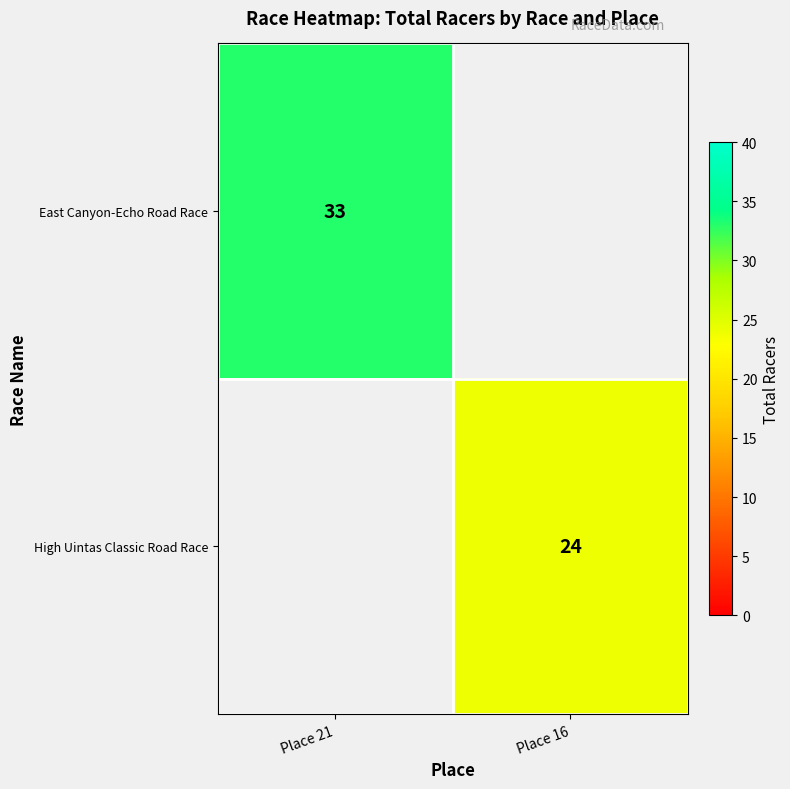

At how many categories does at least one series exceed 29?

1